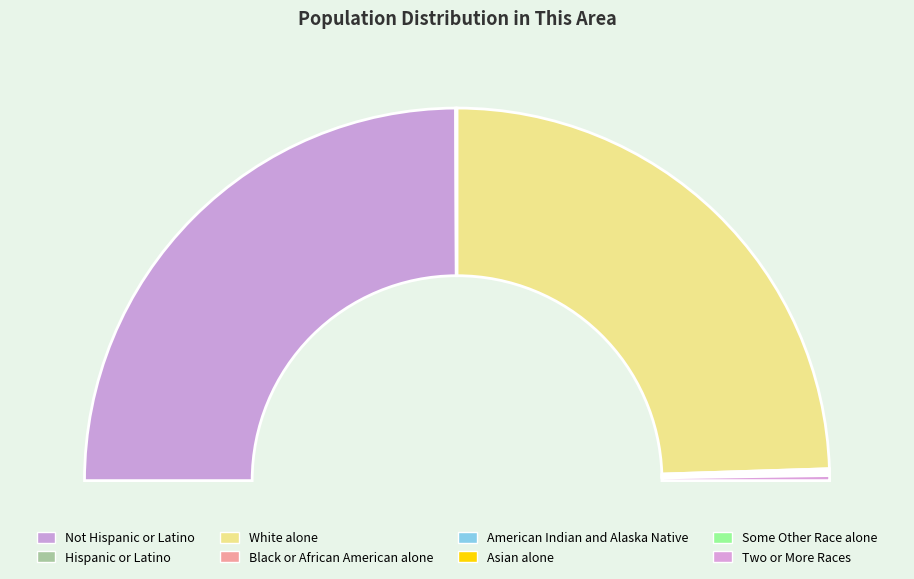

What is the change in value from American Indian and Alaska Native to Some Other Race alone?

-2